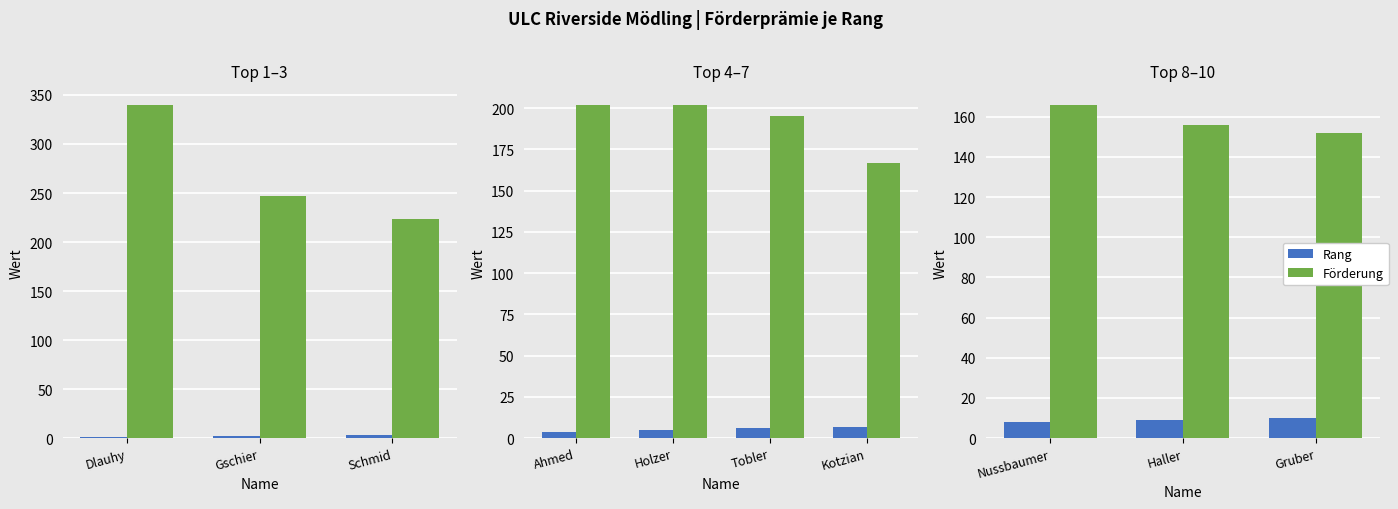

Which series has the largest total across all categories?

Förderung